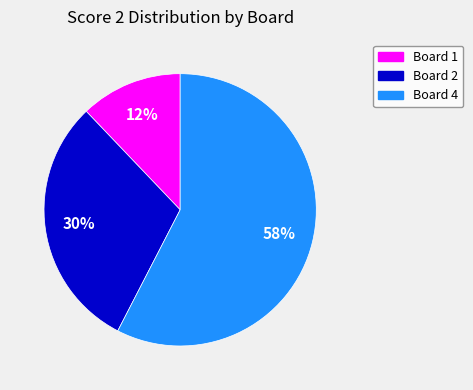

Is there any slice that represents more than half of the pie?

Yes